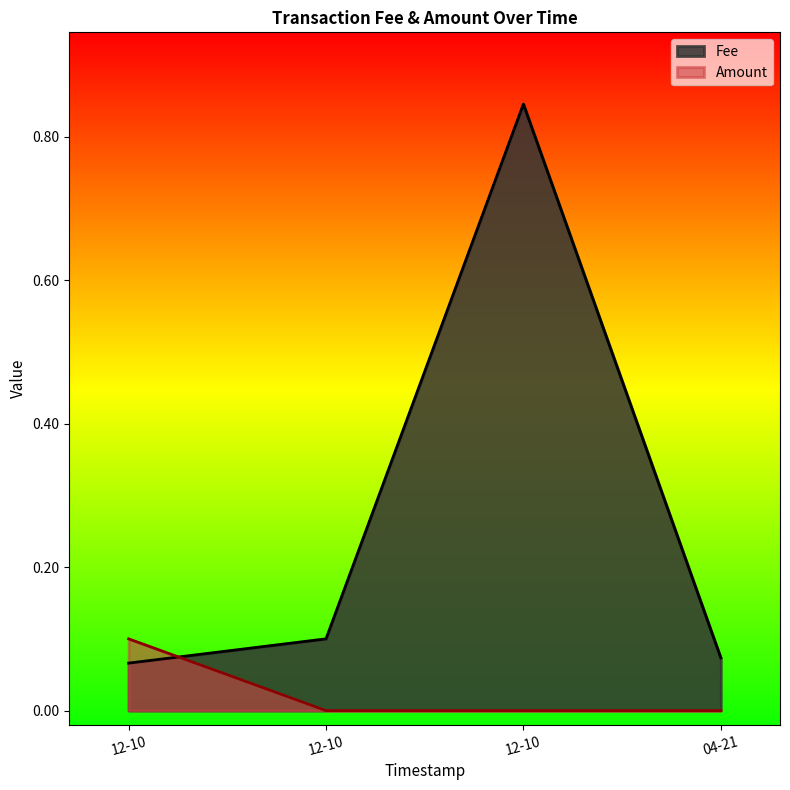

Where do Fee and Amount first cross each other?

2018-12-10 02:52:47 and 2018-12-10 02:30:52